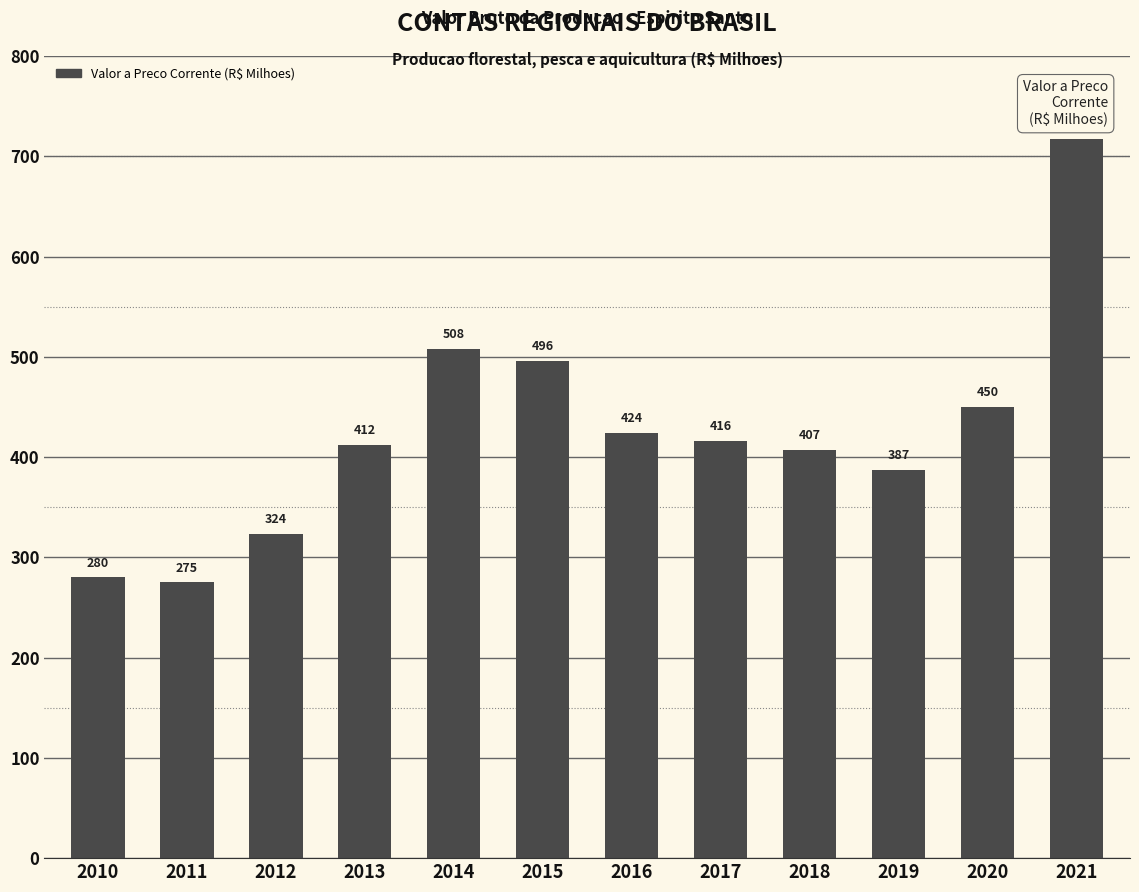

True or false: the data shows 290.7 at 2021.

False